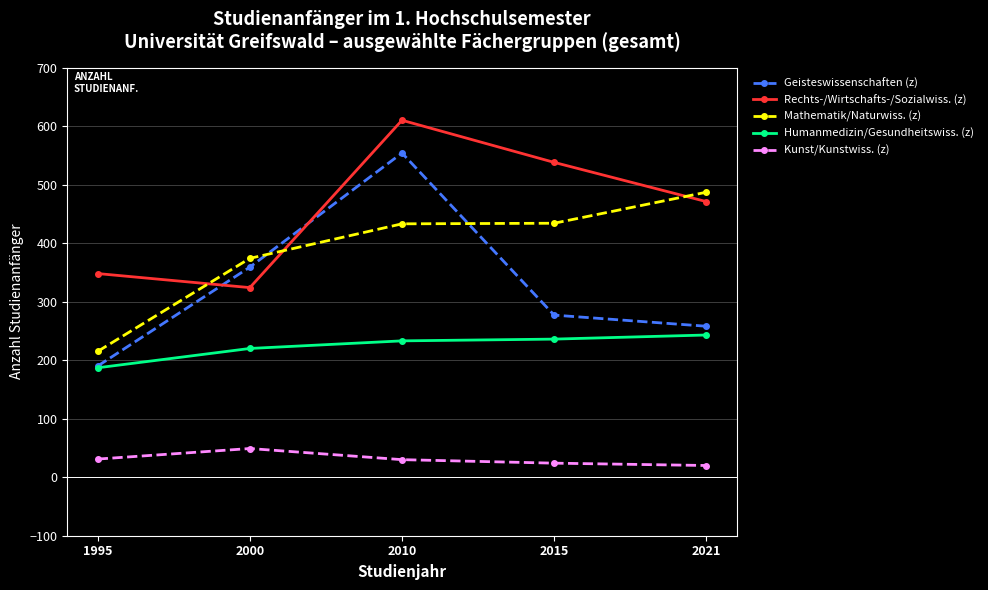

Which category has the highest value across all series?

2010